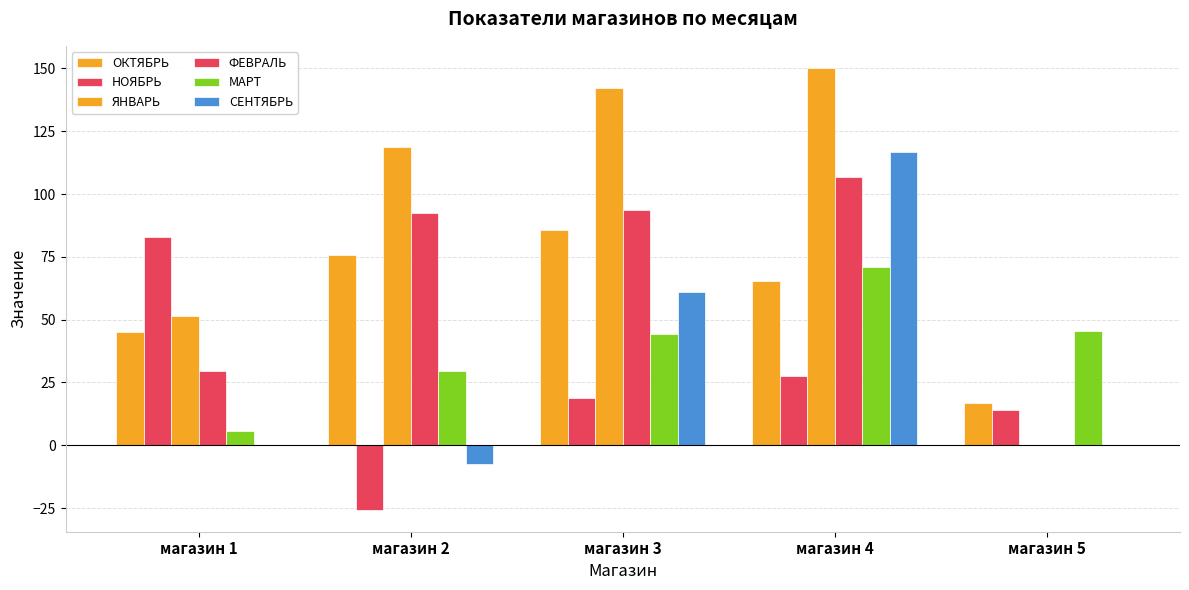

Does the chart contain stacked bars?

No